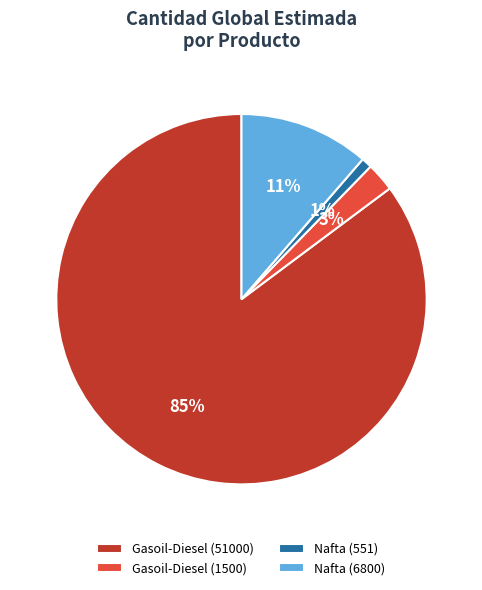

Between Nafta (551) and Gasoil-Diesel (1500), which is larger?

Gasoil-Diesel (1500)